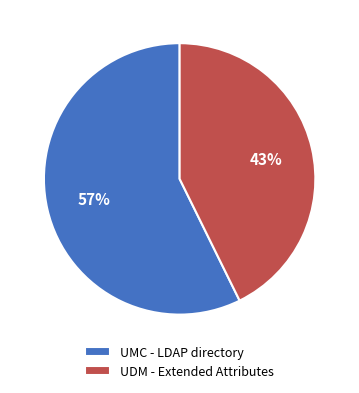

Count the number of slices in the pie.

2